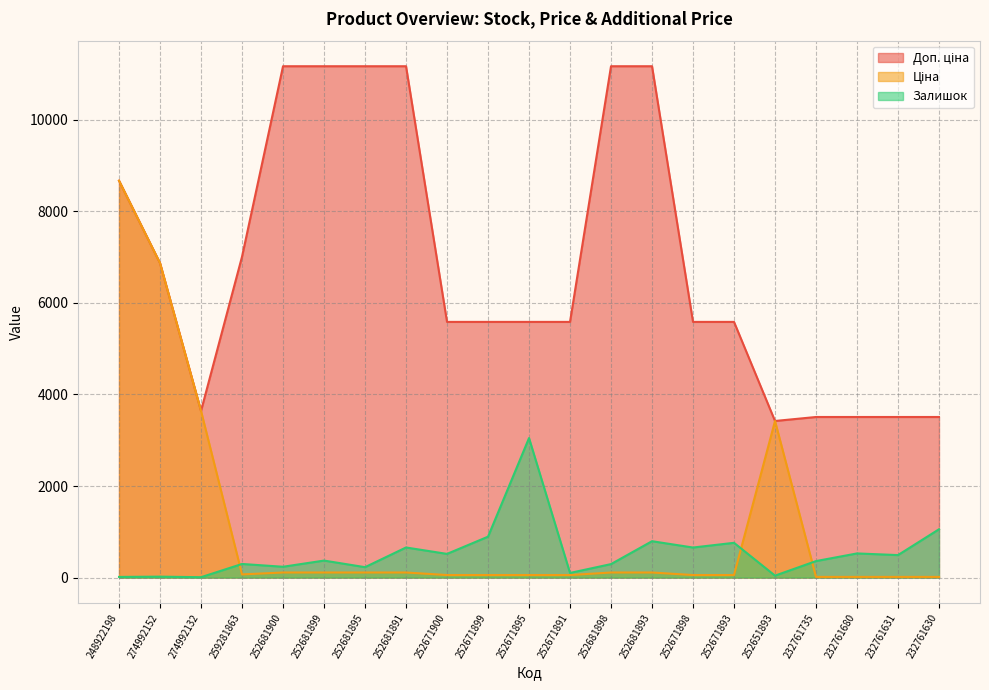

At 274992132, list the series in order from largest to smallest.

Доп. ціна, Ціна, Залишок